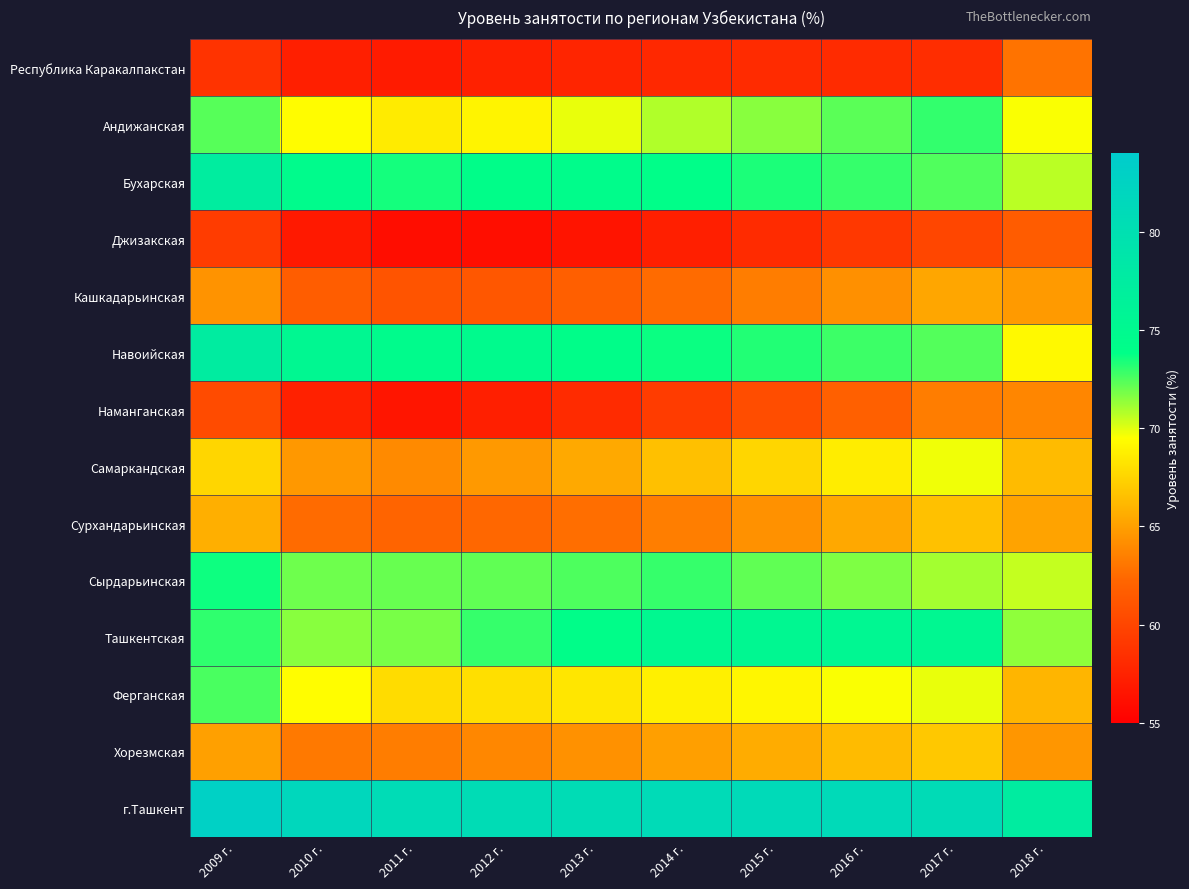

Reading left to right, what are all the values shown in this chart?

Республика Каракалпакстан: 2009 г.=58.7	2010 г.=57.3	2011 г.=57.0	2012 г.=57.4	2013 г.=57.7	2014 г.=57.9	2015 г.=58.1	2016 г.=58.1	2017 г.=58.3	2018 г.=62.9
Андижанская: 2009 г.=72.4	2010 г.=69.3	2011 г.=68.6	2012 г.=69.0	2013 г.=69.9	2014 г.=70.8	2015 г.=71.5	2016 г.=72.3	2017 г.=73.0	2018 г.=69.6
Бухарская: 2009 г.=77.3	2010 г.=74.5	2011 г.=73.5	2012 г.=74.1	2013 г.=74.4	2014 г.=74.0	2015 г.=73.4	2016 г.=72.9	2017 г.=72.5	2018 г.=70.7
Джизакская: 2009 г.=59.3	2010 г.=56.8	2011 г.=56.0	2012 г.=56.0	2013 г.=56.5	2014 г.=57.3	2015 г.=58.1	2016 г.=59.1	2017 г.=60.0	2018 г.=61.6
Кашкадарьинская: 2009 г.=64.4	2010 г.=61.7	2011 г.=61.1	2012 г.=61.2	2013 г.=61.8	2014 г.=62.5	2015 г.=63.3	2016 г.=64.3	2017 г.=65.4	2018 г.=64.8
Навоийская: 2009 г.=77.5	2010 г.=75.3	2011 г.=74.6	2012 г.=74.7	2013 г.=74.1	2014 г.=73.6	2015 г.=73.2	2016 г.=72.8	2017 г.=72.4	2018 г.=69.2
Наманганская: 2009 г.=60.3	2010 г.=57.4	2011 г.=56.6	2012 г.=57.2	2013 г.=58.1	2014 г.=59.3	2015 г.=60.5	2016 г.=61.9	2017 г.=63.4	2018 г.=63.8
Самаркандская: 2009 г.=67.6	2010 г.=64.7	2011 г.=64.0	2012 г.=64.7	2013 г.=65.4	2014 г.=66.5	2015 г.=67.6	2016 г.=68.7	2017 г.=69.7	2018 г.=66.3
Сурхандарьинская: 2009 г.=65.7	2010 г.=62.5	2011 г.=62.2	2012 г.=62.3	2013 г.=62.7	2014 г.=63.4	2015 г.=64.3	2016 г.=65.4	2017 г.=66.6	2018 г.=65.2
Сырдарьинская: 2009 г.=73.6	2010 г.=72.0	2011 г.=72.1	2012 г.=72.2	2013 г.=72.5	2014 г.=72.9	2015 г.=72.2	2016 г.=71.7	2017 г.=71.1	2018 г.=70.5
Ташкентская: 2009 г.=73.0	2010 г.=71.5	2011 г.=71.8	2012 г.=72.9	2013 г.=74.0	2014 г.=75.1	2015 г.=75.3	2016 г.=75.4	2017 г.=75.2	2018 г.=71.4
Ферганская: 2009 г.=72.6	2010 г.=69.4	2011 г.=67.9	2012 г.=68.0	2013 г.=68.3	2014 г.=68.8	2015 г.=69.1	2016 г.=69.6	2017 г.=69.9	2018 г.=66.0
Хорезмская: 2009 г.=65.1	2010 г.=63.2	2011 г.=63.3	2012 г.=63.9	2013 г.=64.3	2014 г.=65.0	2015 г.=65.6	2016 г.=66.3	2017 г.=66.9	2018 г.=64.6
г.Ташкент: 2009 г.=83.0	2010 г.=81.6	2011 г.=80.7	2012 г.=80.7	2013 г.=80.7	2014 г.=80.9	2015 г.=81.1	2016 г.=81.0	2017 г.=80.8	2018 г.=77.5